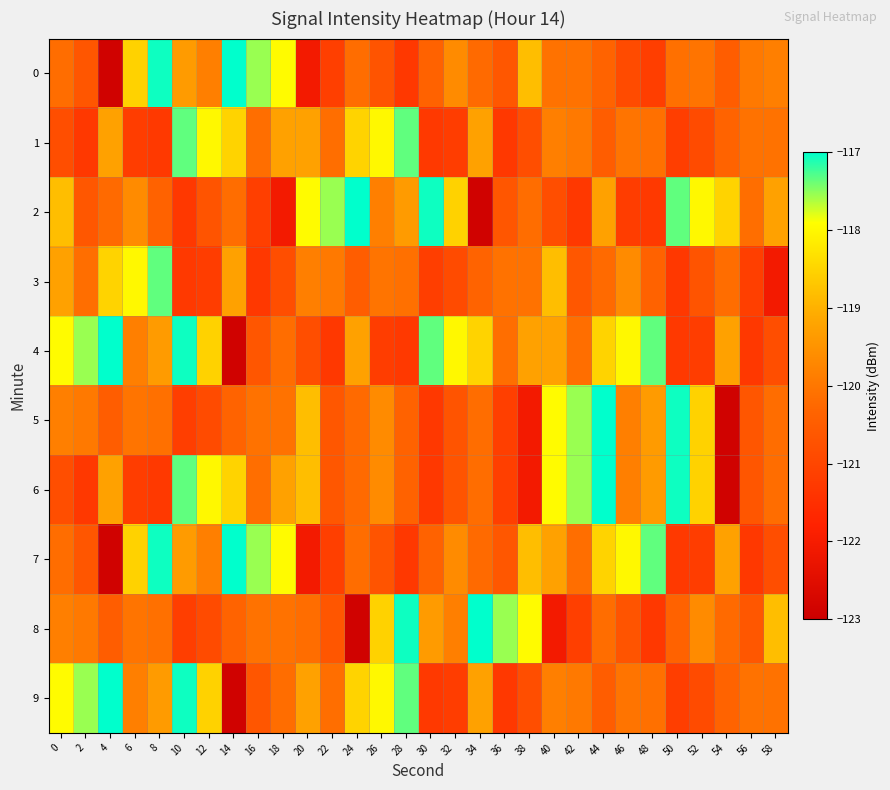

Which label corresponds to the smallest value in the chart?

4